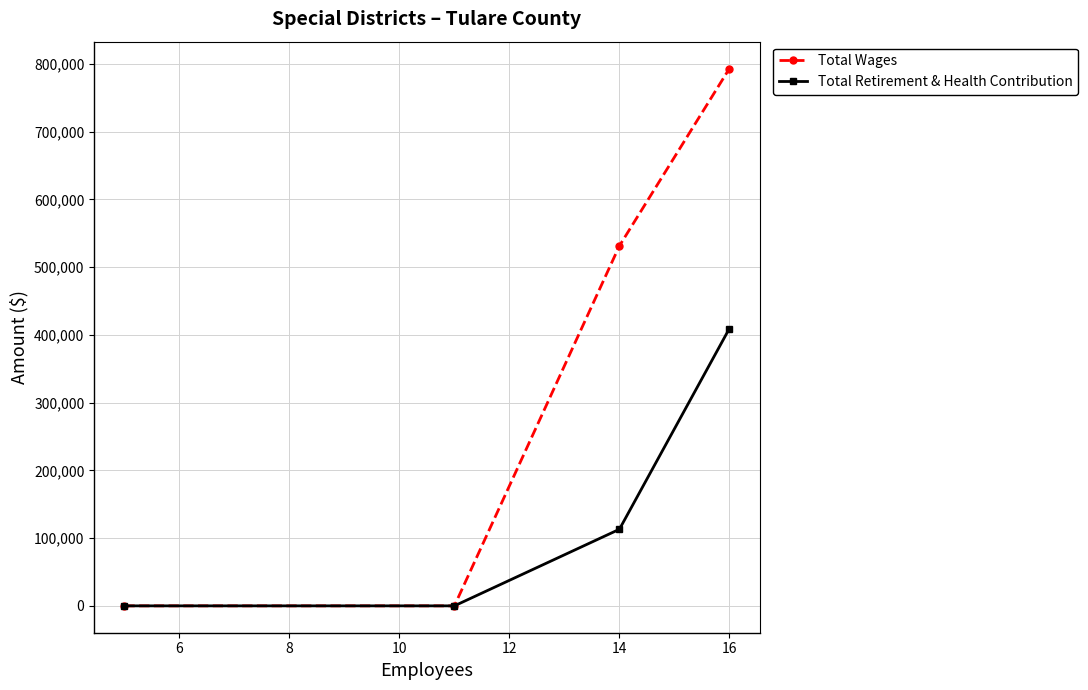

What is the maximum value for Total Wages?

793161